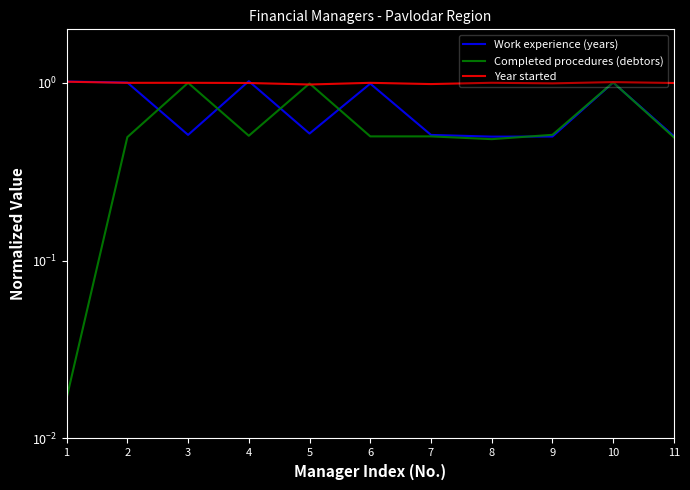

What is the spread (max minus min) of values at 6?

0.5